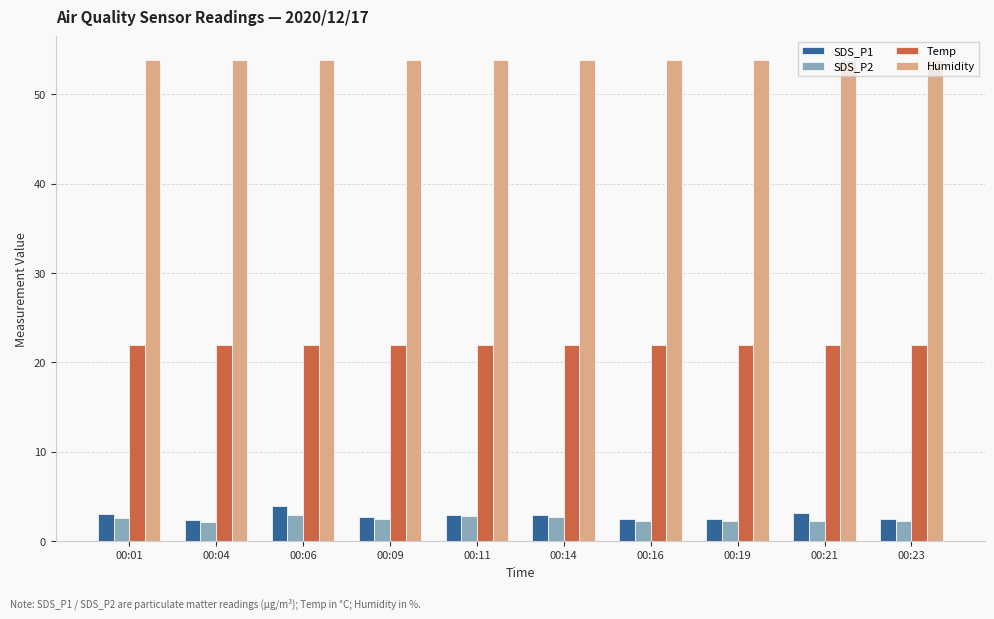

What are all the series names shown in the legend?

SDS_P1, SDS_P2, Temp, Humidity